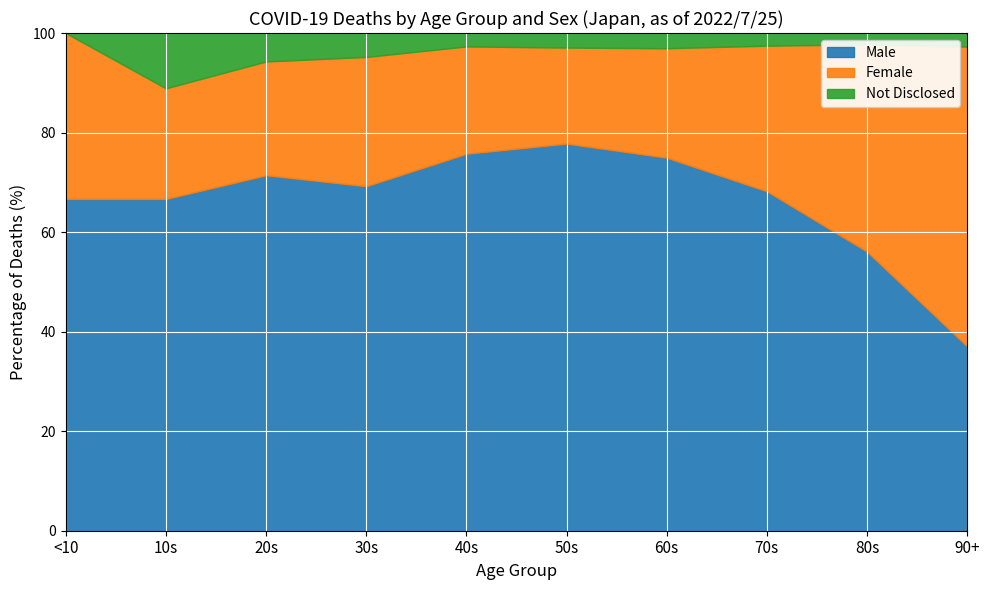

Does the chart display data point markers on the line(s)?

No